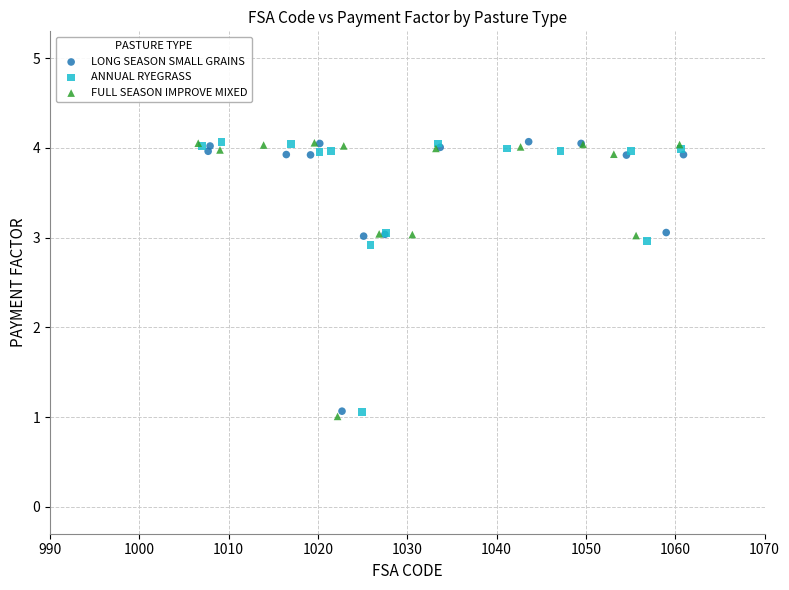

Which series has the largest Y range (max minus min)?

FULL SEASON IMPROVE MIXED